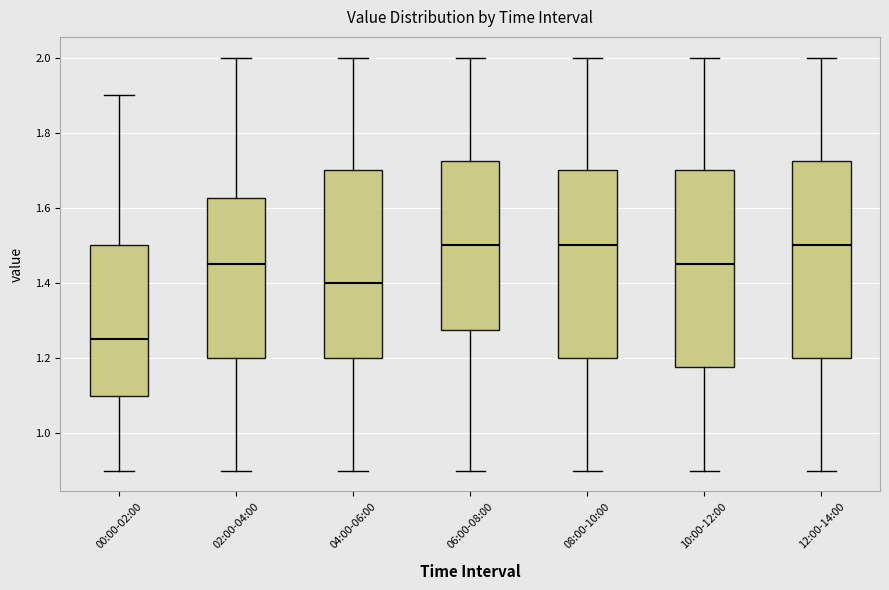

Which box has the lowest median line?

00:00-02:00